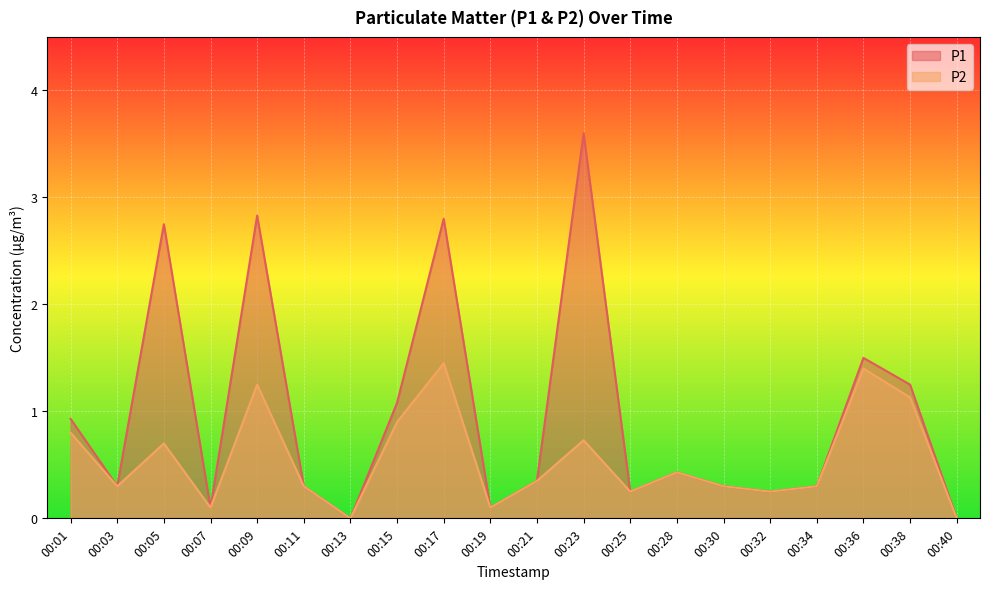

Is the value of P2 at 00:25 greater than the value of P1 at 00:21?

No